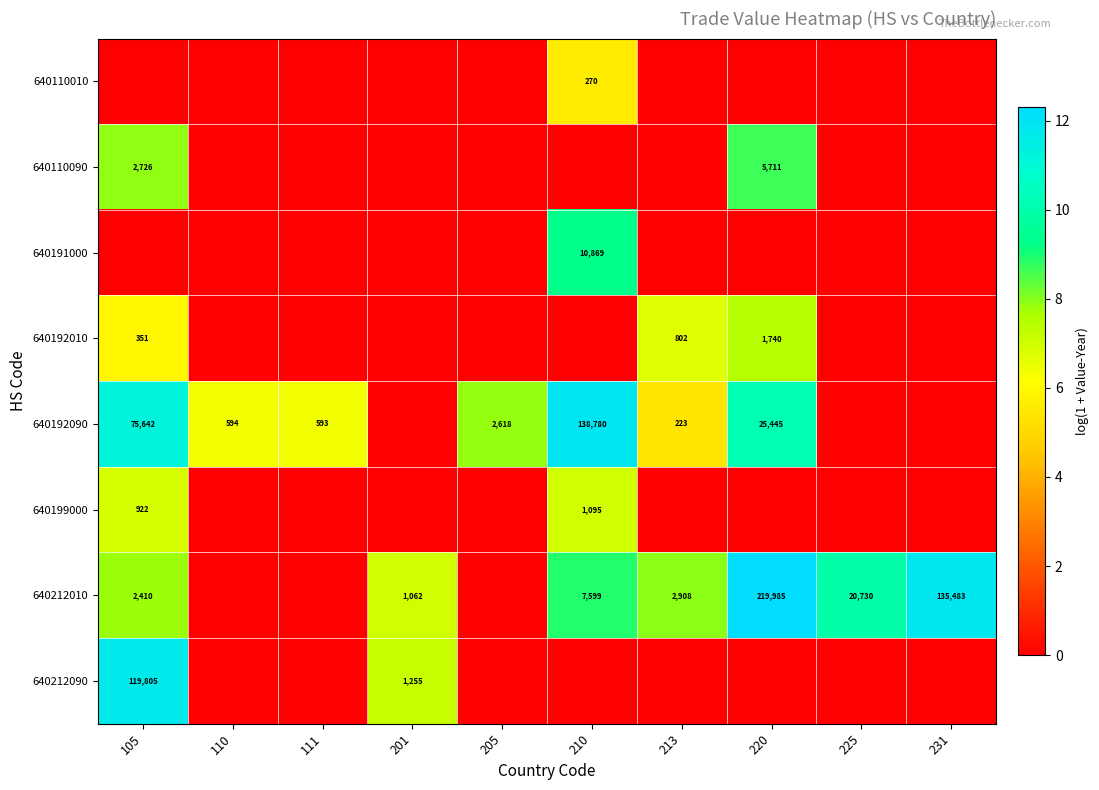

The 640192010 series shows 802 at 213. True or false?

True